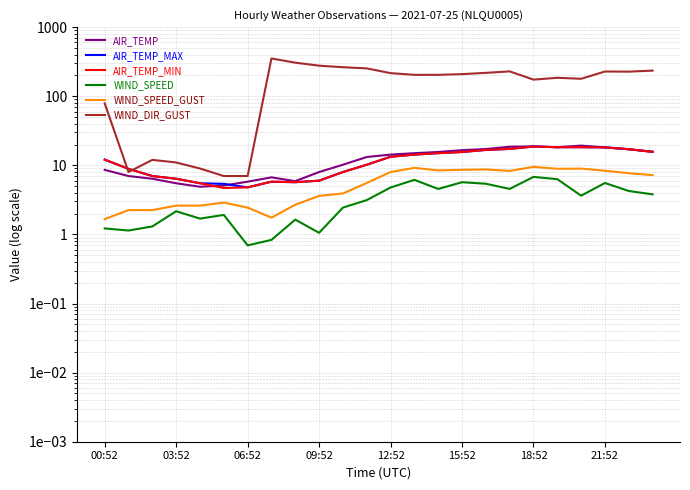

Read the AIR_TEMP_MIN value at 14.

15.0